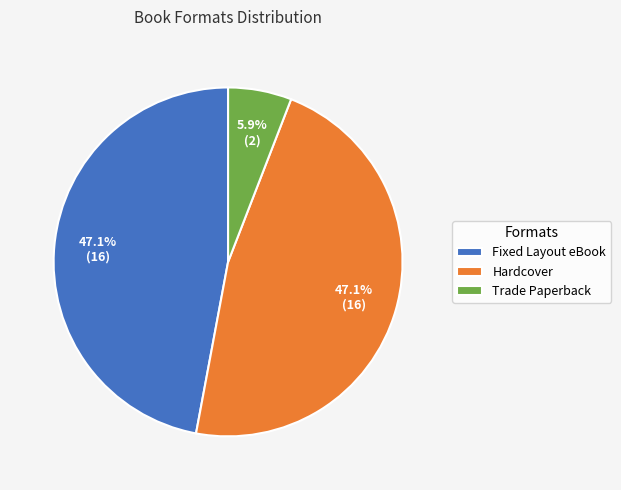

Is it true that Trade Paperback is 18% of the pie?

False